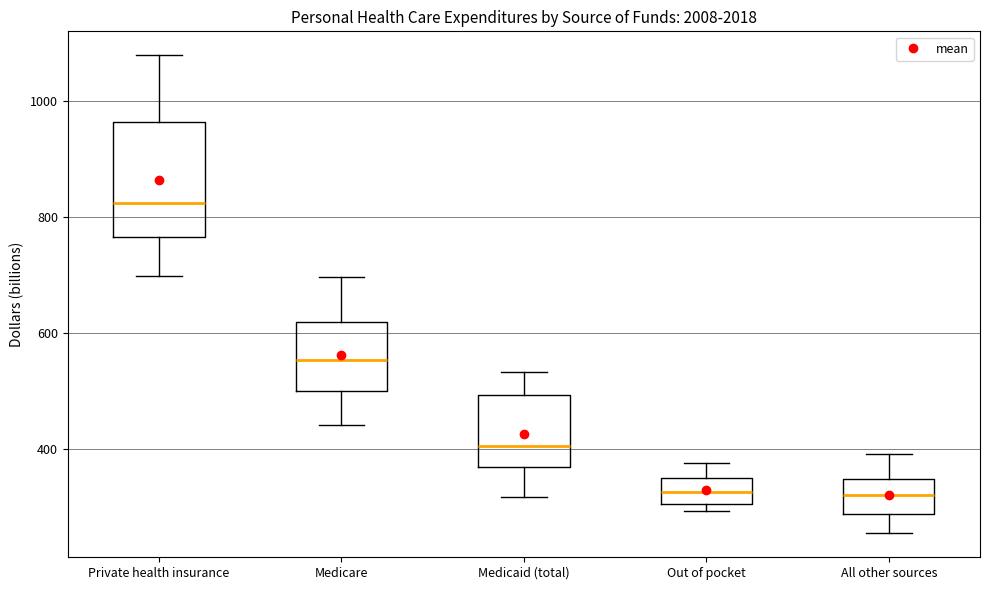

Where does the upper whisker of the box for All other sources end on the y-axis? The values are not printed on the chart, so give them approximately, as read against the axis.

400